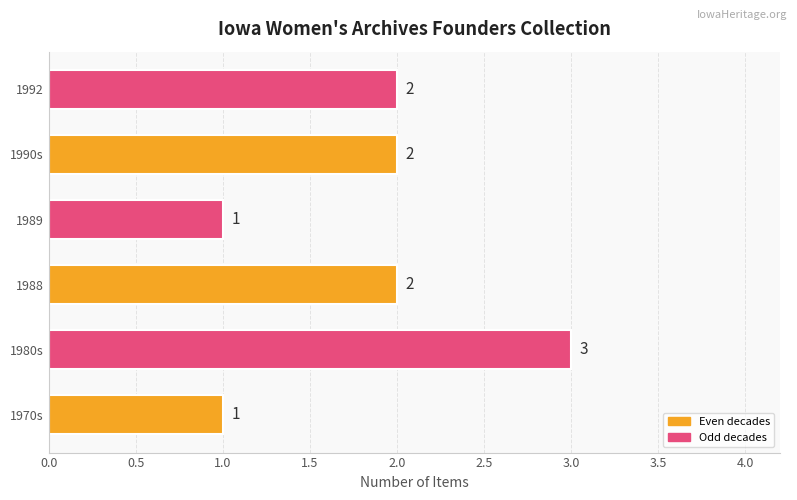

How many values are between 1 and 2?

5